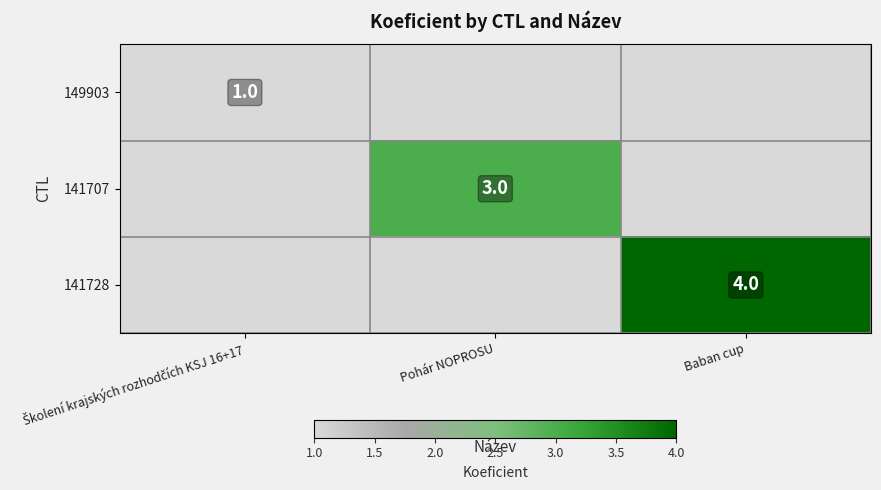

Count the number of categories in the chart.

3